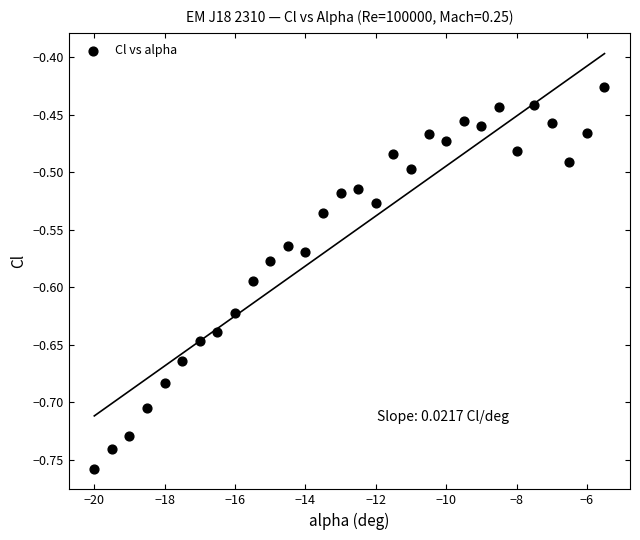

What is the range of Y values (max minus min)?

0.3